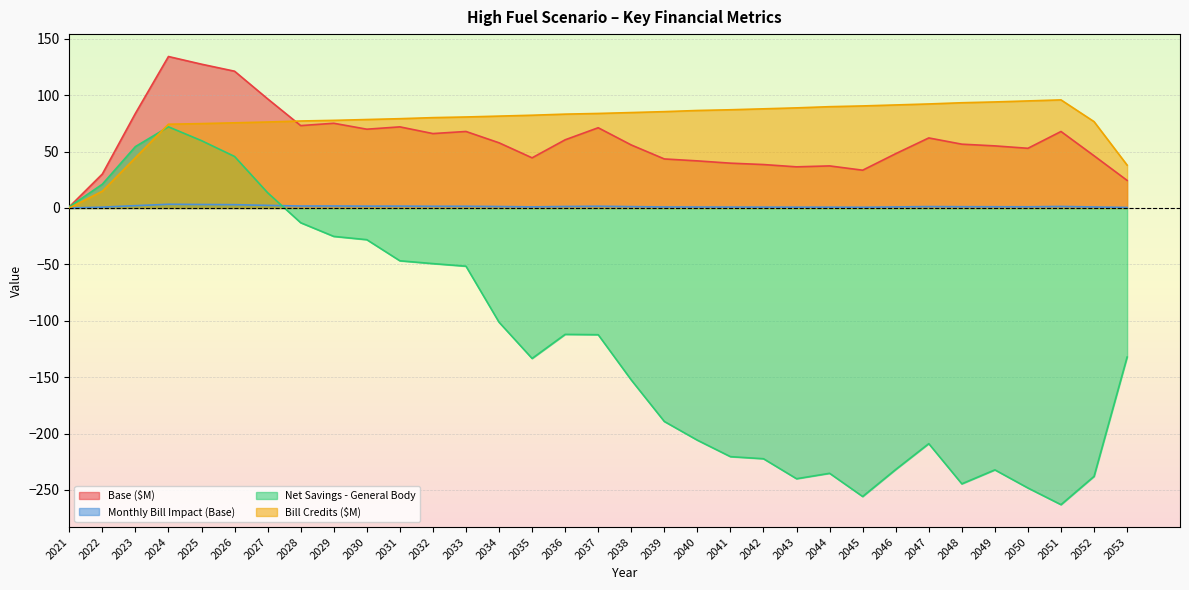

What is the difference between the highest and lowest values at 2033?

132.3